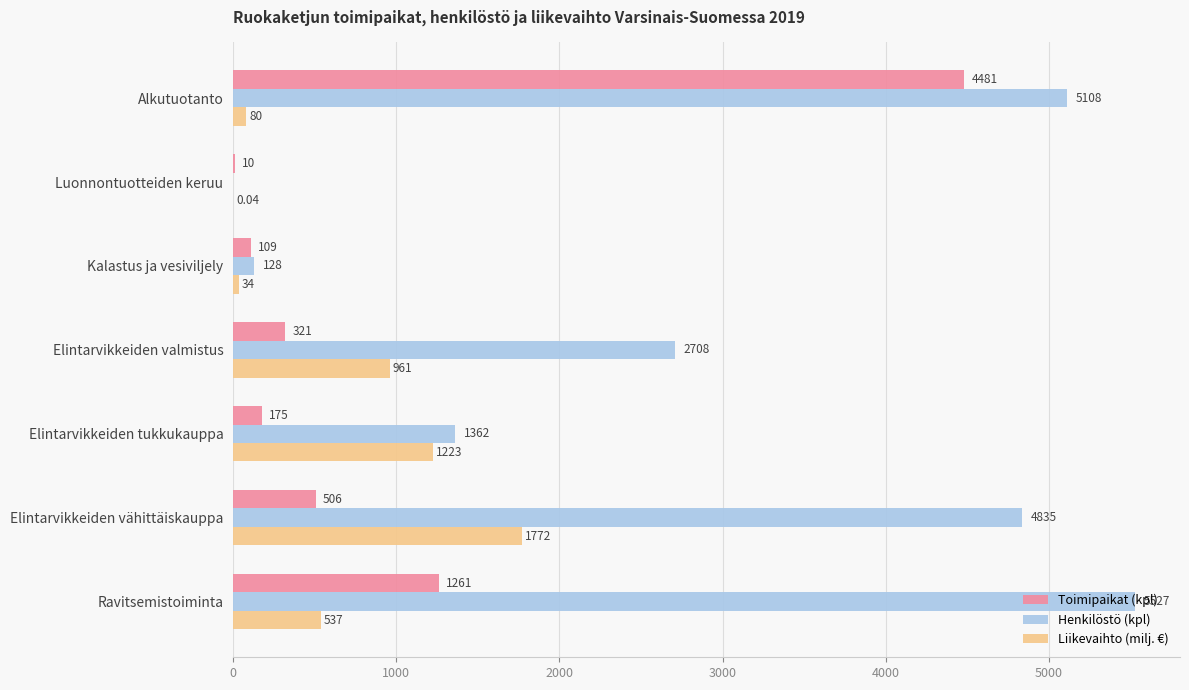

Where is Toimipaikat (kpl) nearest to the value 2245?

Ravitsemistoiminta